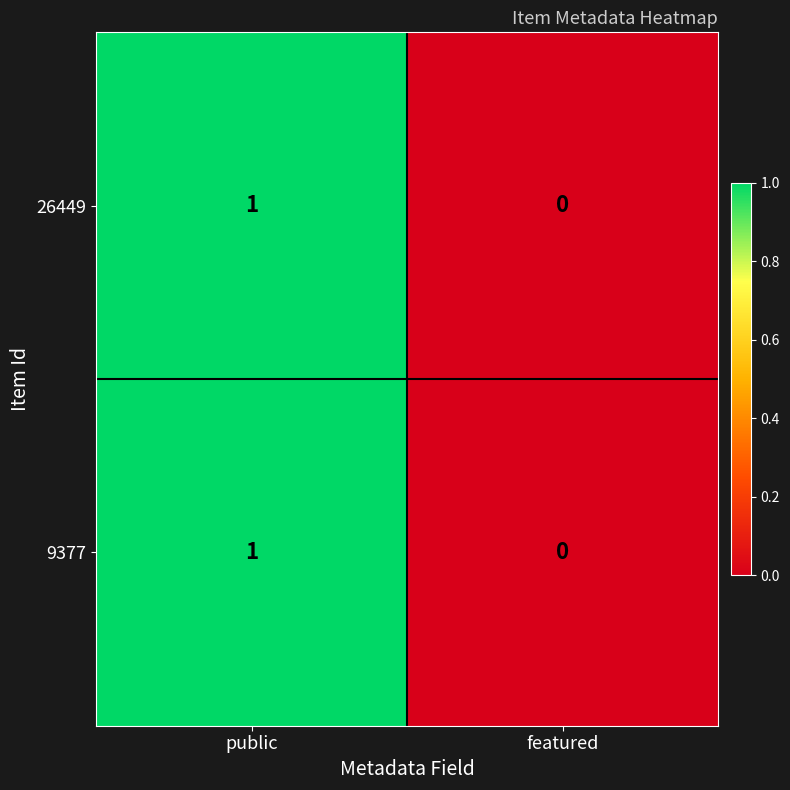

Reading left to right, what are all the values shown in this chart?

26449: 1	0
9377: 1	0